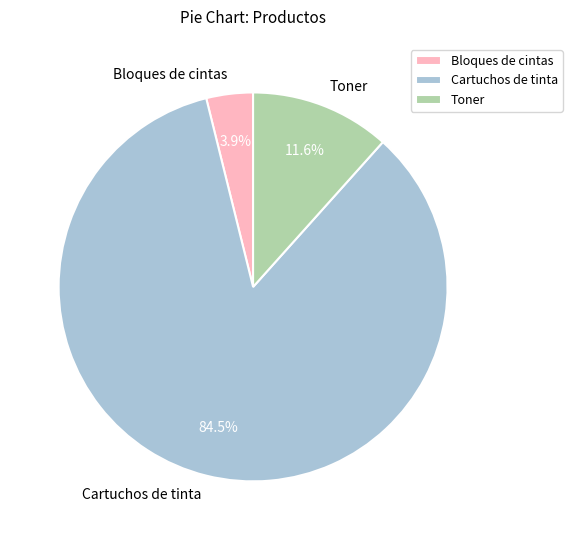

To the nearest percent, what is the combined percentage of Cartuchos de tinta and Toner?

96%